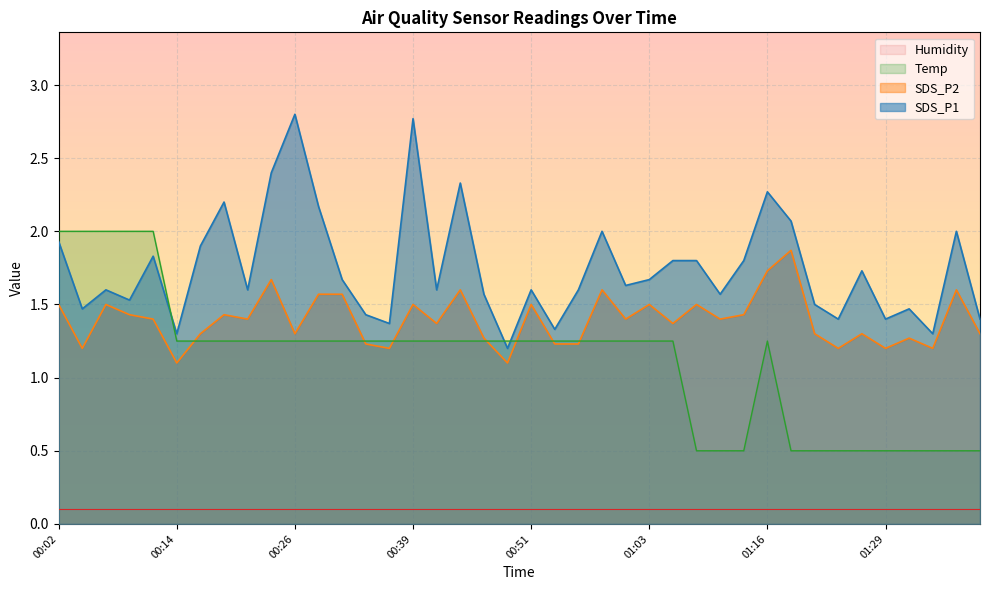

Rank the series by their average value, from lowest to highest.

Humidity, Temp, SDS_P2, SDS_P1